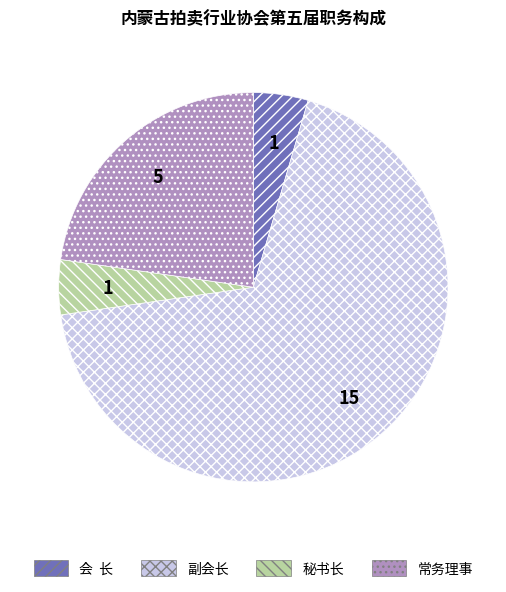

What is the majority slice?

副会长